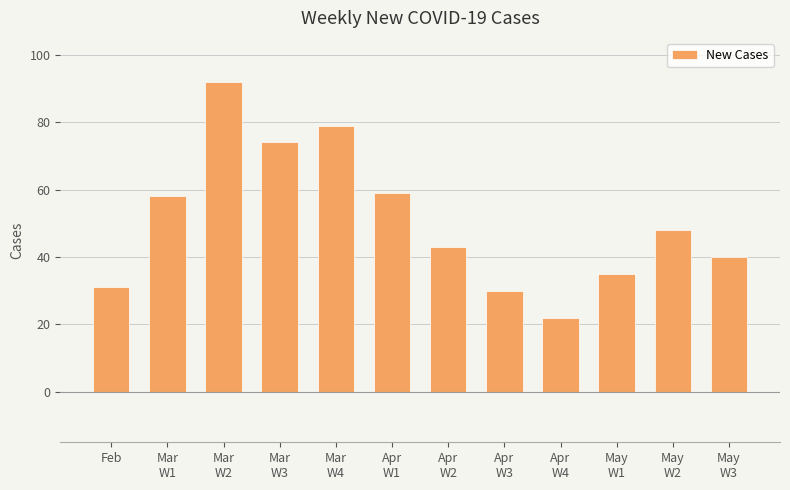

What is the label of the 9th bar from the left?

Apr
W4